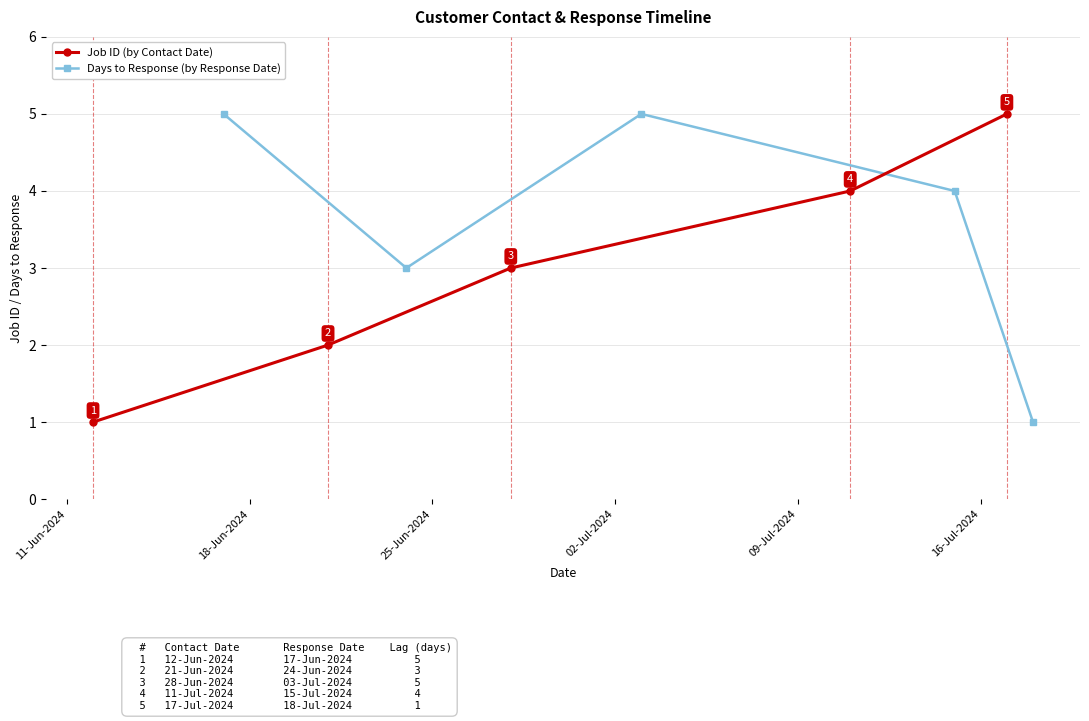

True or false: Job ID (by Contact Date) has more than 2 points higher than both neighbors.

False